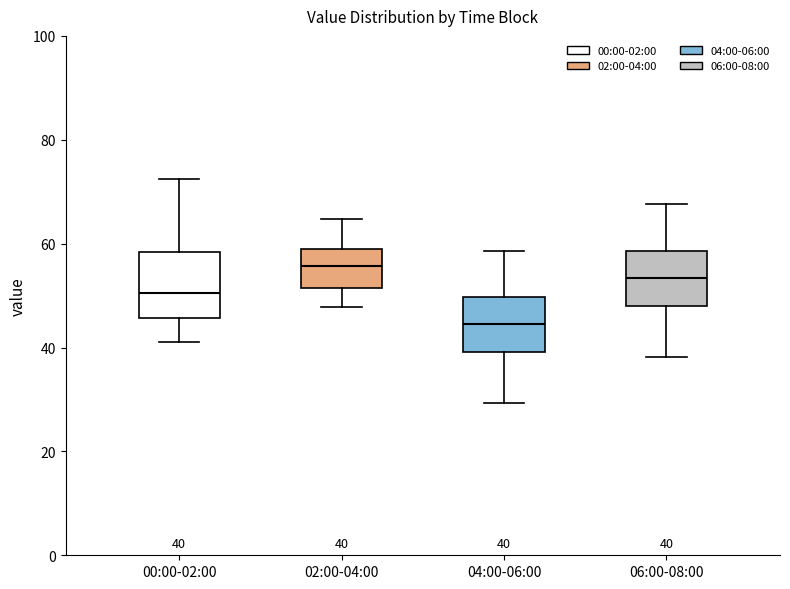

Which box has the lowest median line?

04:00-06:00